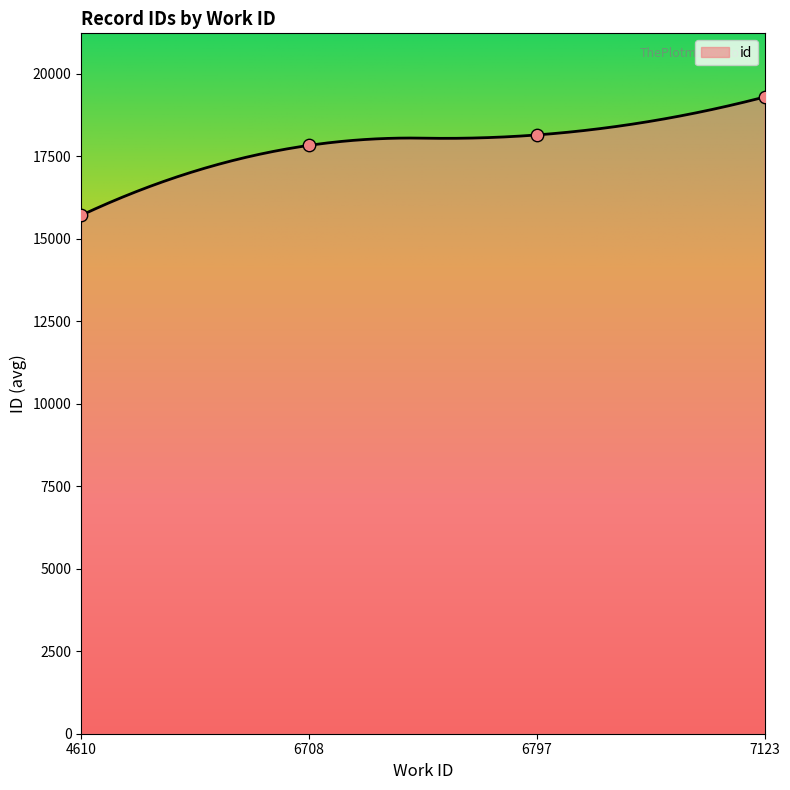

Approximately how many times larger is the value at 7123 compared to 6797?

1.1